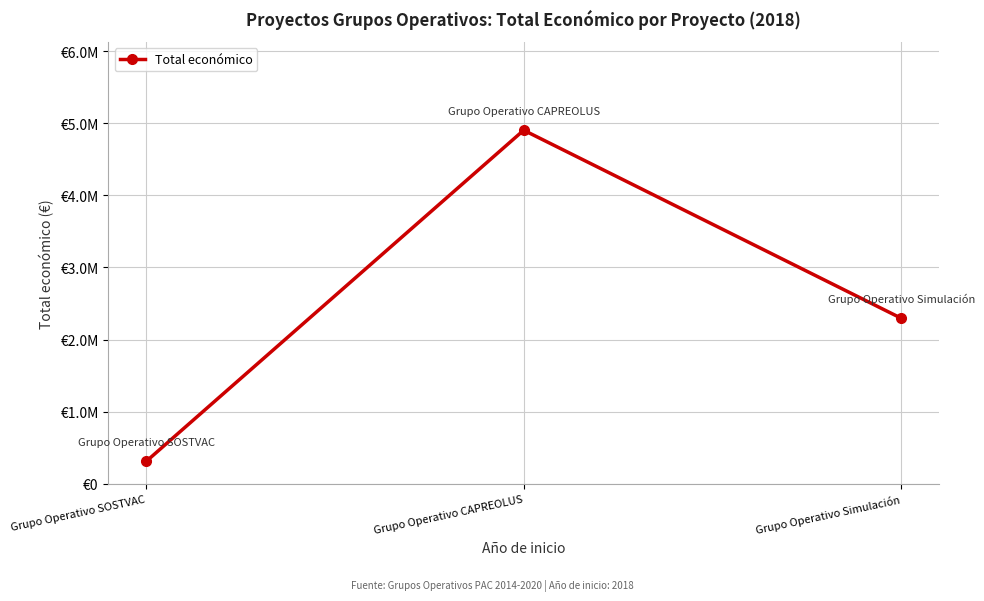

What is the label of the 3rd point from the right?

Grupo Operativo SOSTVAC